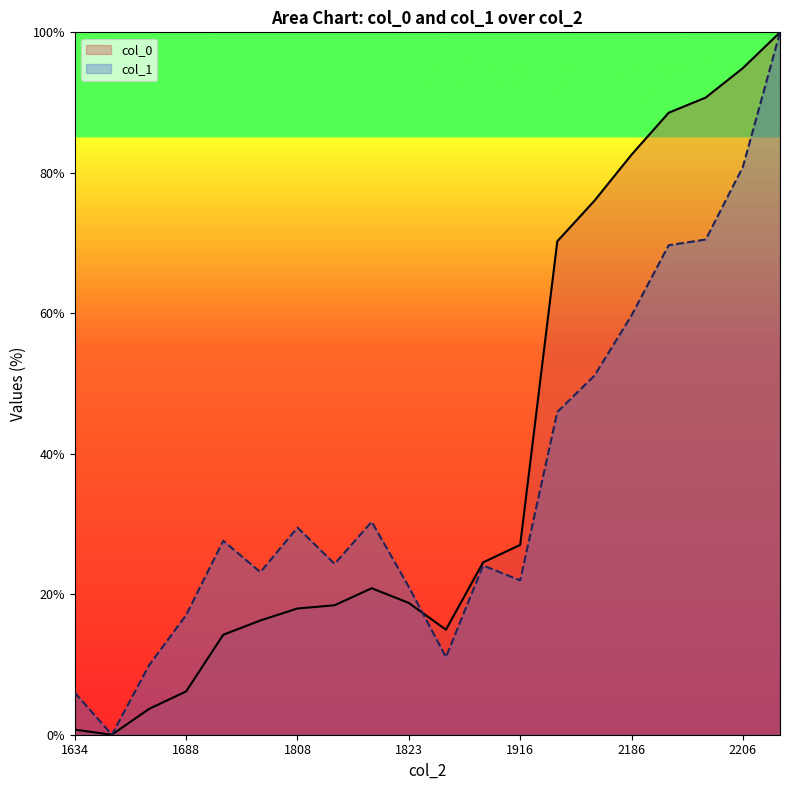

What is the maximum value for col_1?

100.0